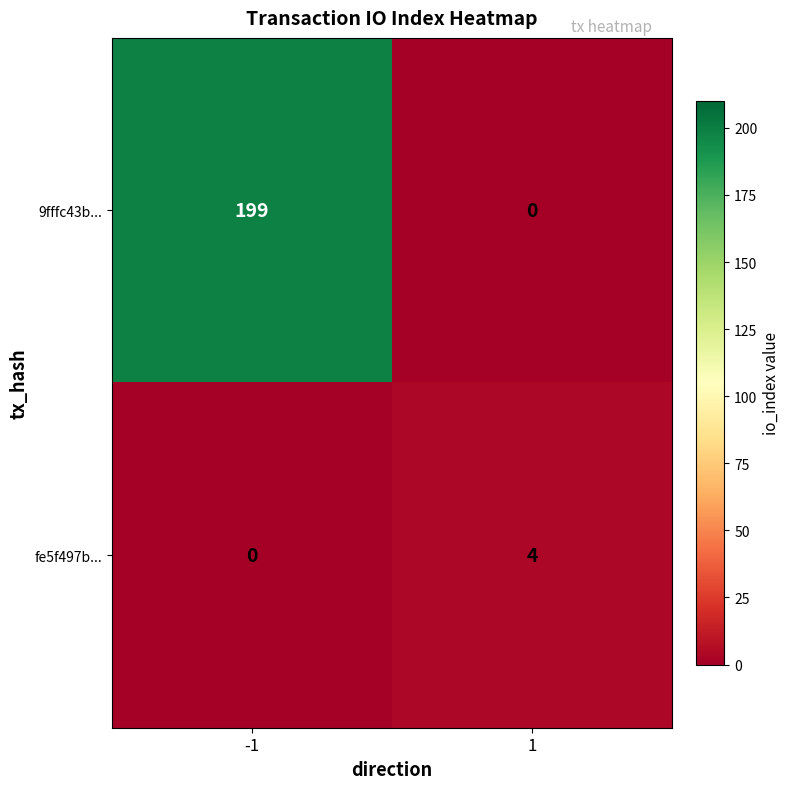

Rank the series by their average value, from highest to lowest.

9fffc43b..., fe5f497b...